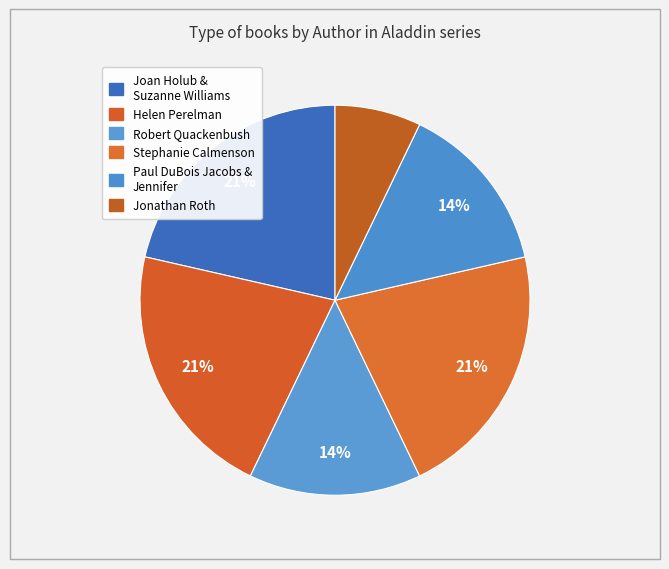

How many slices are in this pie chart?

6